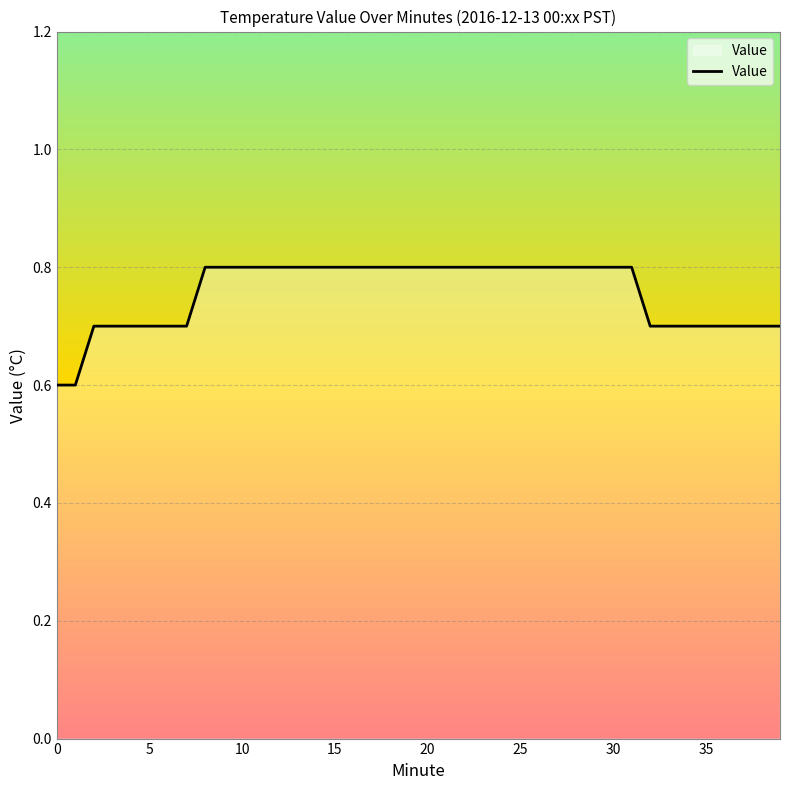

What is the greatest value displayed?

0.8